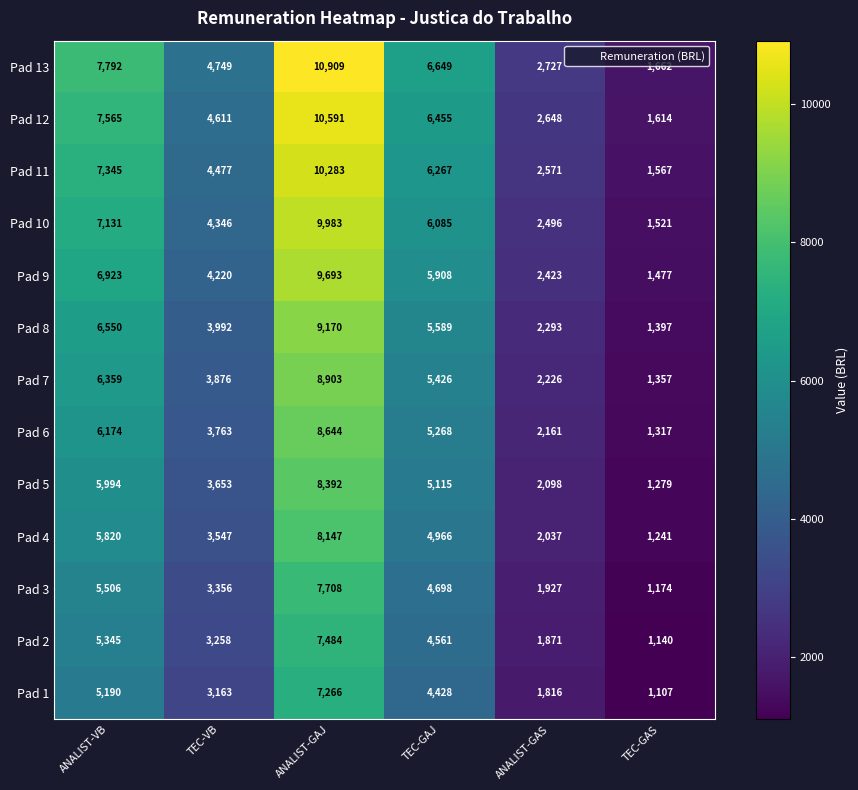

Which series has the widest spread of values?

Pad 13